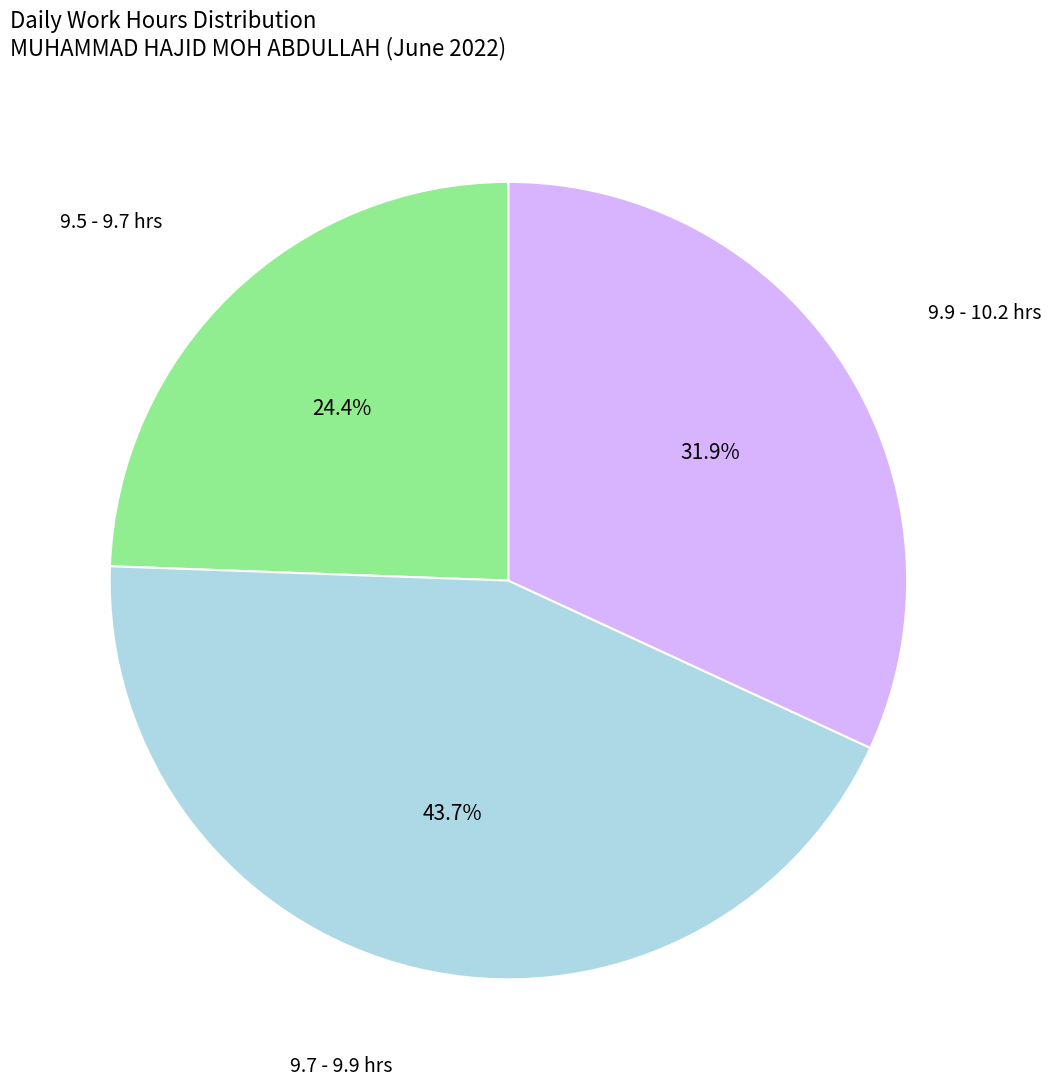

Is there any slice that represents more than half of the pie?

No